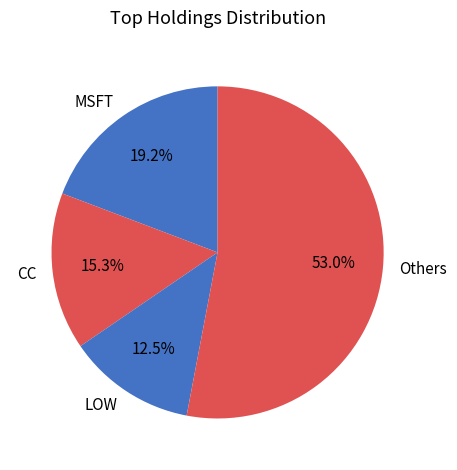

To the nearest percent, what is the average slice percentage?

25%